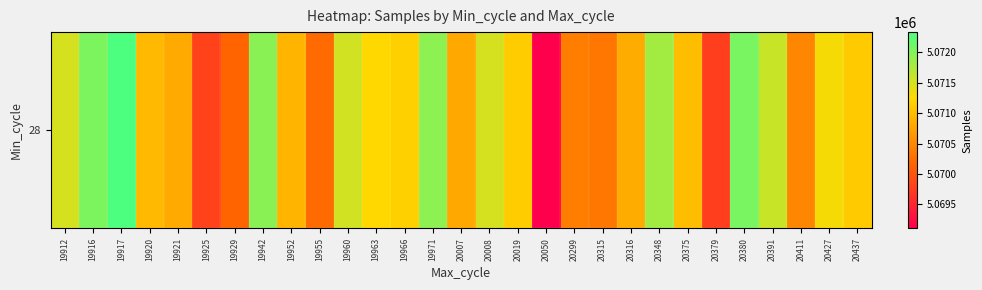

Rank the categories by value from lowest to highest.

20050, 20379, 19925, 19929, 19955, 20315, 20299, 20411, 20007, 19921, 20316, 19952, 19920, 20375, 20437, 20019, 19966, 19963, 20427, 19912, 20008, 19960, 20391, 20348, 19971, 19942, 19916, 20380, 19917